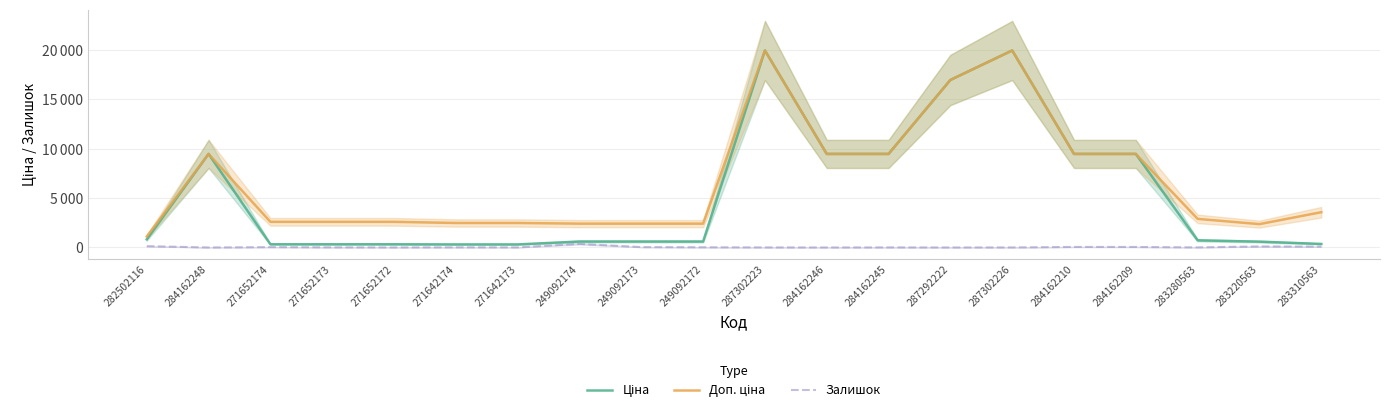

What is the label of the 13th point from the left?

284162245